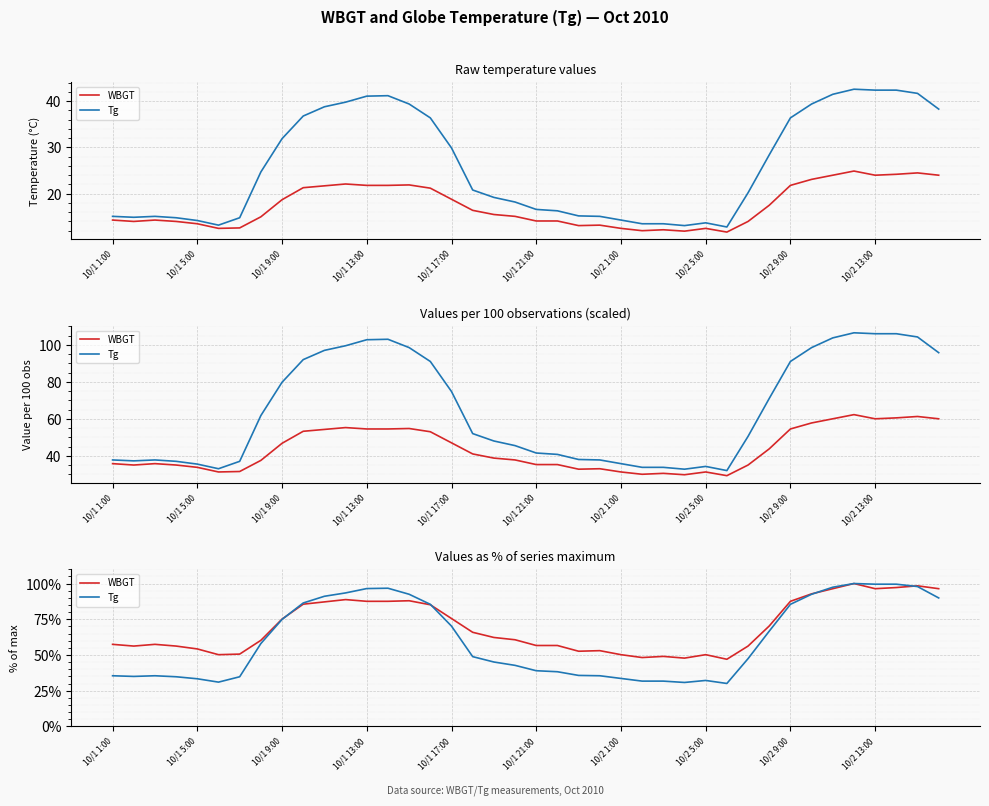

After their last crossing, which series has the higher values: WBGT or Tg?

WBGT